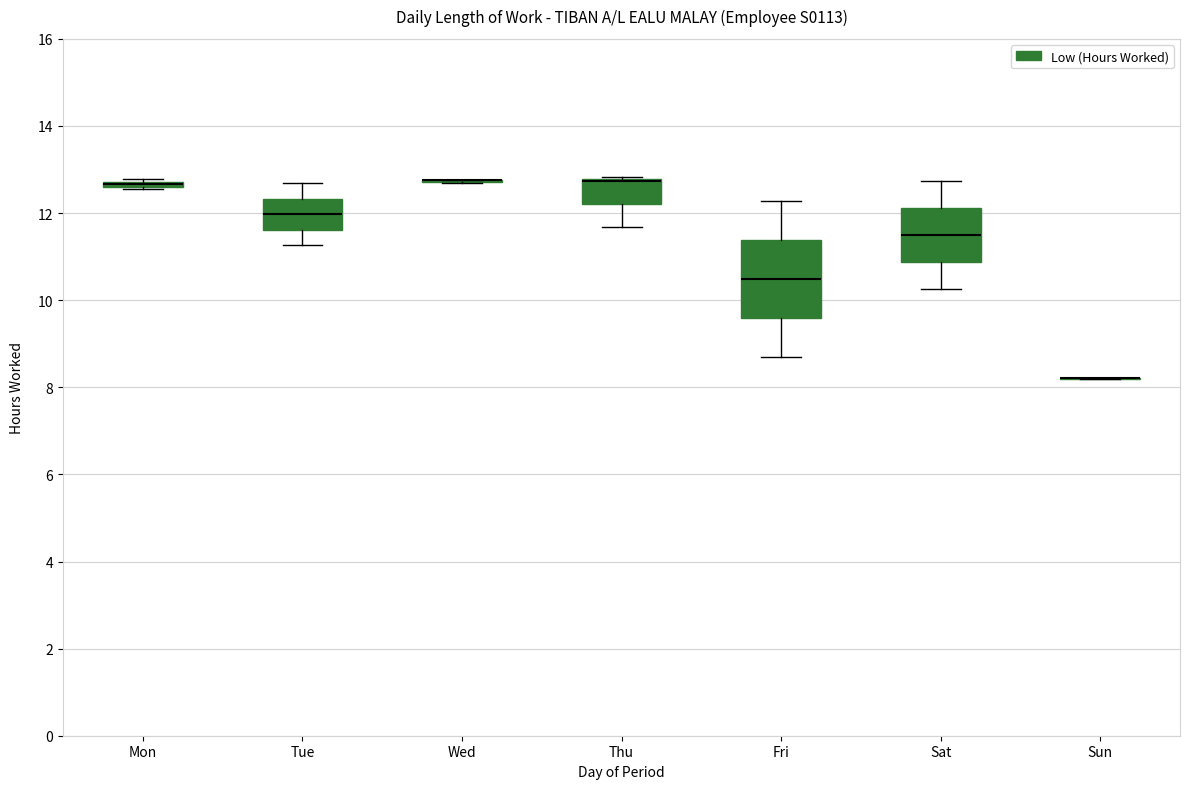

Comparing the boxes themselves (not the whiskers), which one is the tallest?

Fri